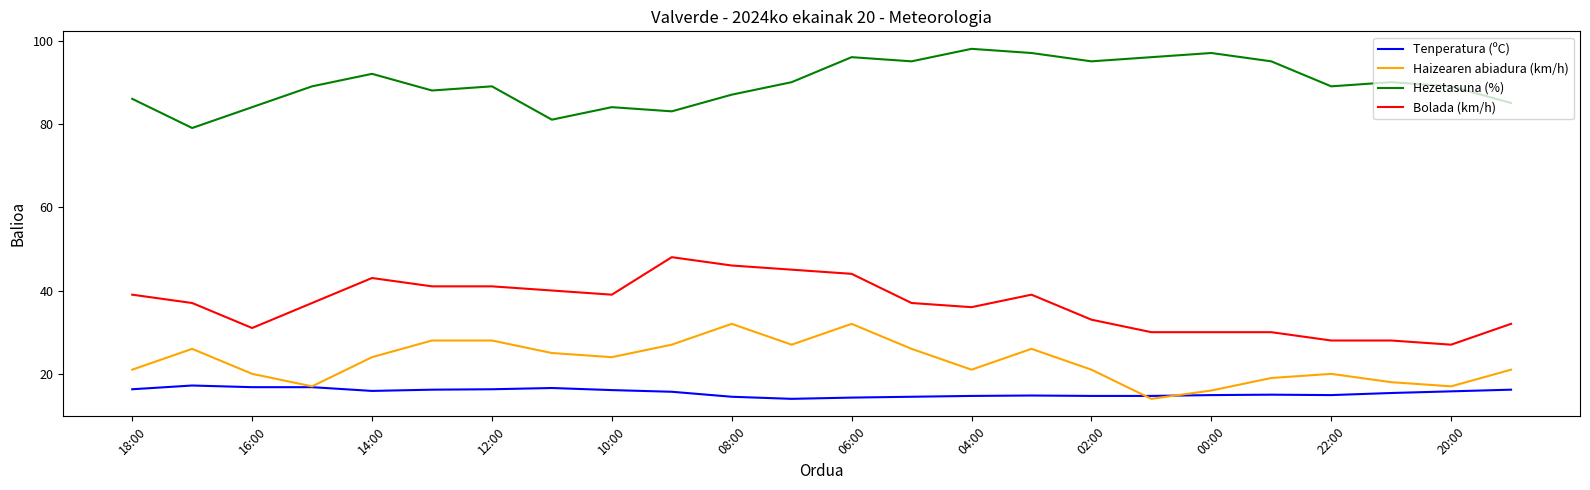

Which series has the largest total across all categories?

Hezetasuna (%)